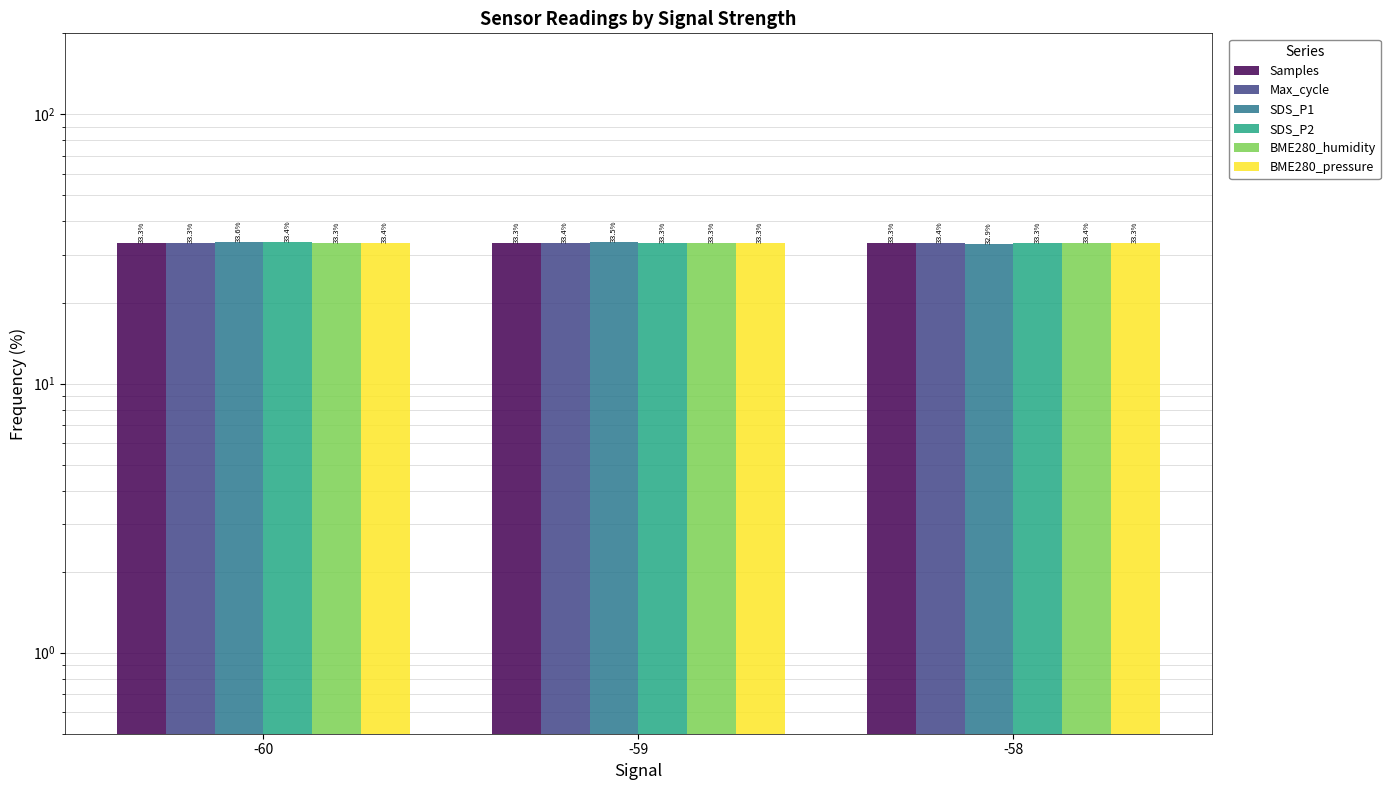

What is the smallest value displayed?

32.9